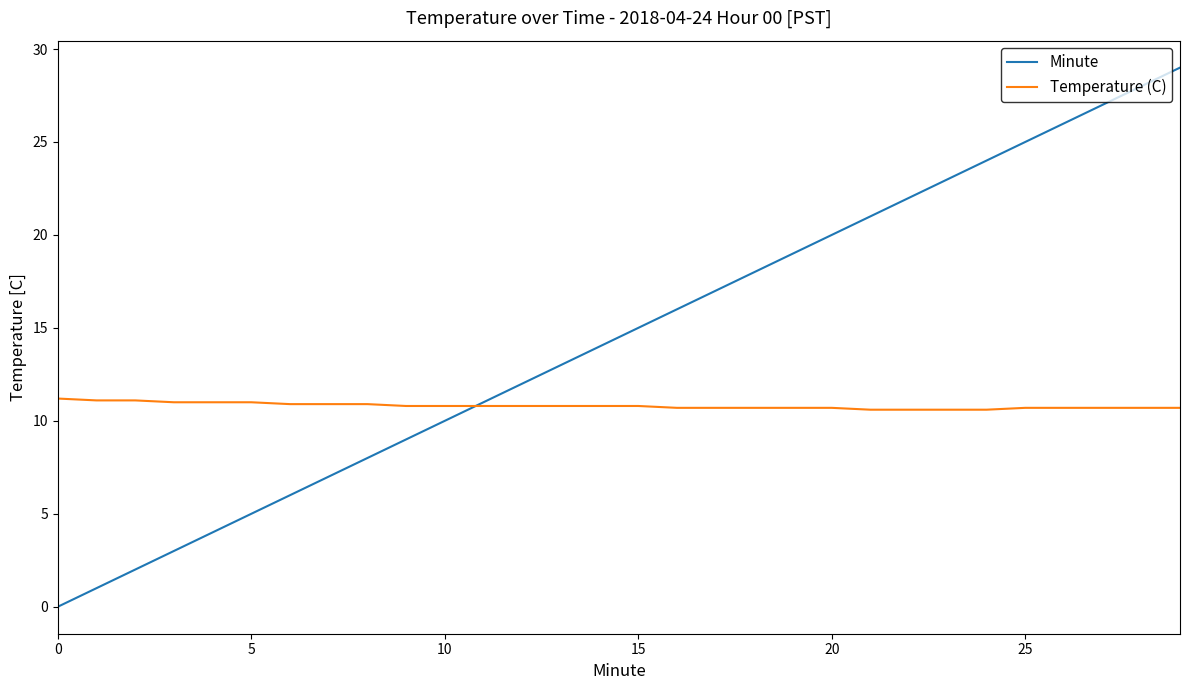

Which series has the largest total across all categories?

Minute